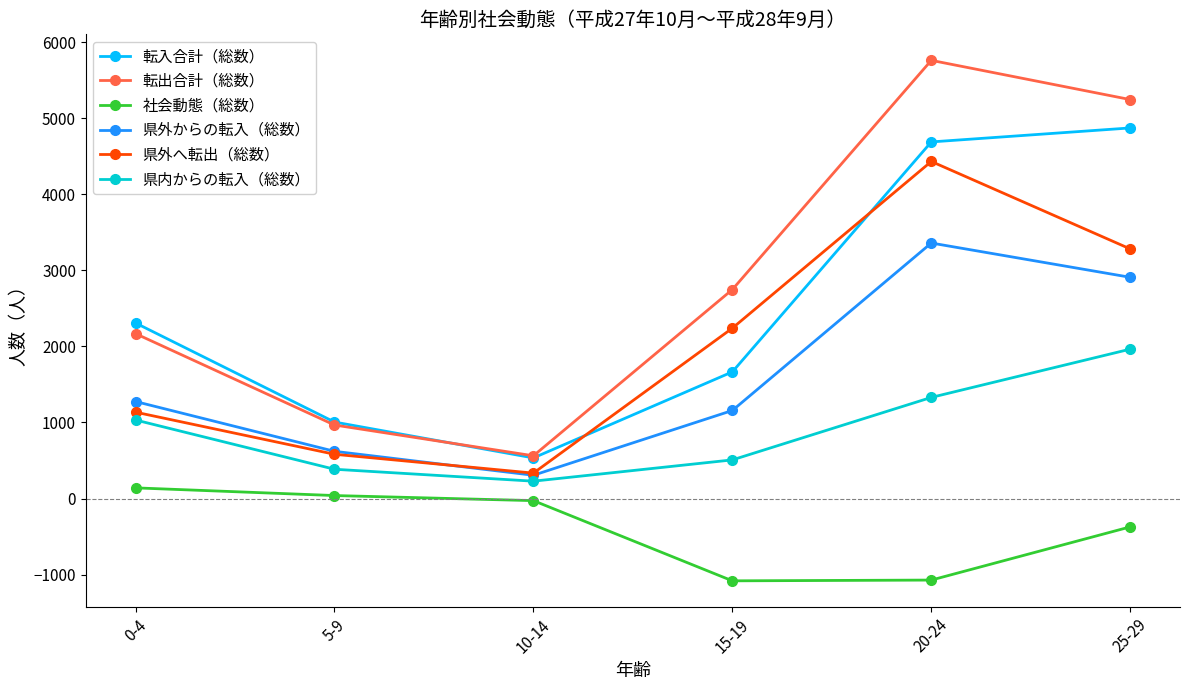

What is the maximum value shown in the chart?

5764